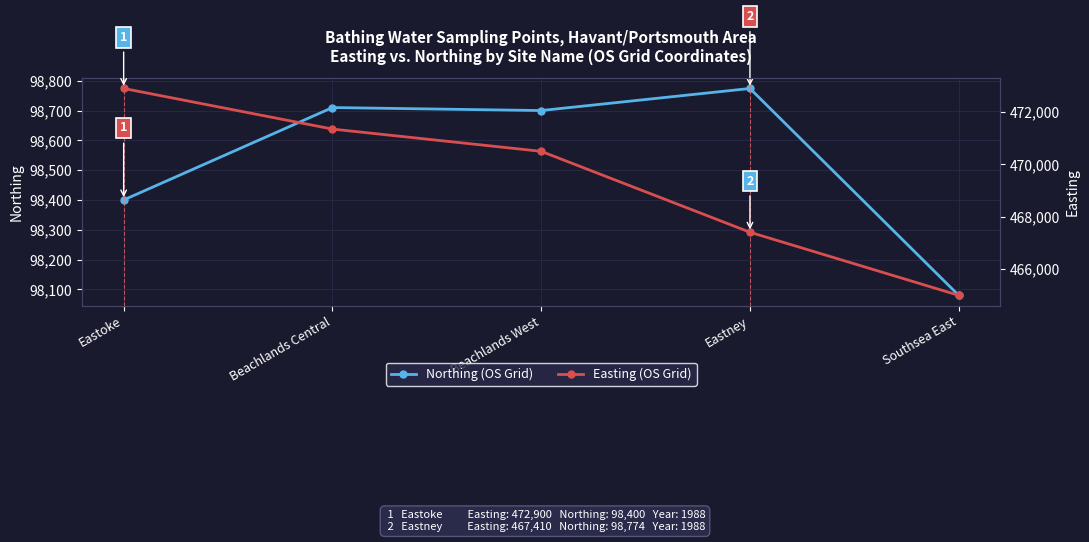

Which series has the largest total across all categories?

Easting (OS Grid)